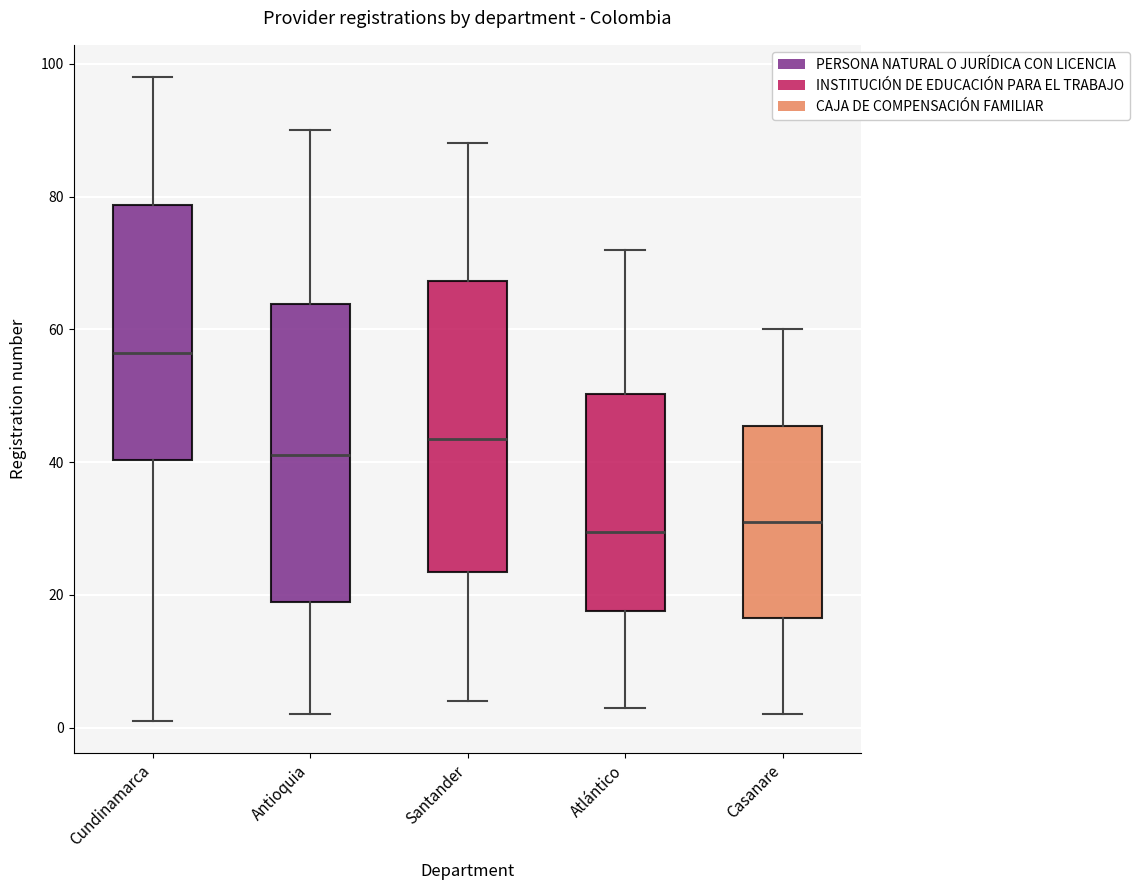

Reading left to right, read every box against the y-axis: the position of its median line, the range the box covers, and the ends of its whiskers. The values are not printed on the chart, so give them approximately, as read against the axis.

Cundinamarca: median 56, box 40 to 78, whiskers 2 to 98
Antioquia: median 42, box 20 to 64, whiskers 2 to 90
Santander: median 44, box 24 to 68, whiskers 4 to 88
Atlántico: median 30, box 18 to 50, whiskers 4 to 72
Casanare: median 32, box 16 to 46, whiskers 2 to 60